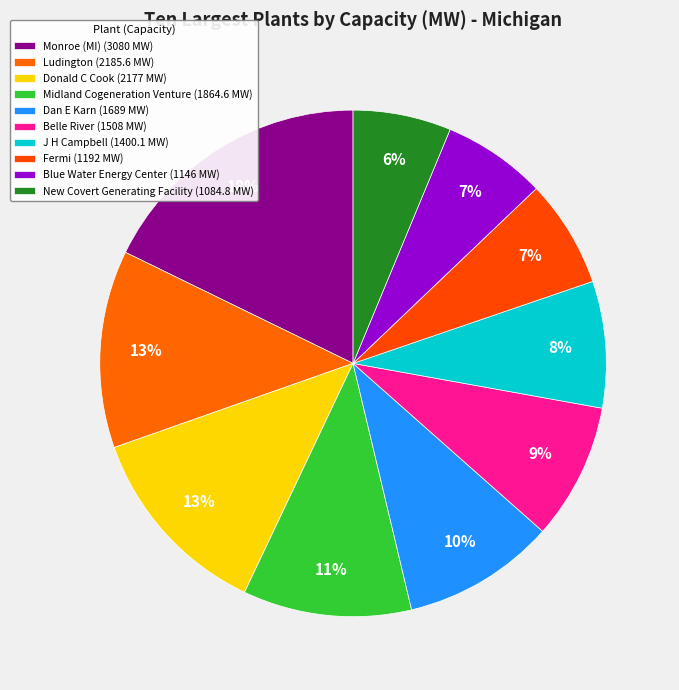

Is it true that Dan E Karn is 1% of the pie?

False